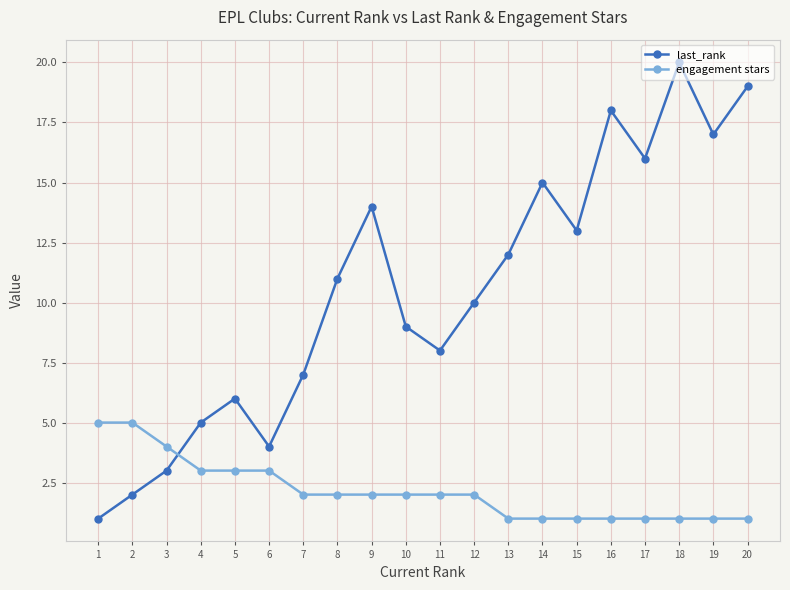

What is the difference between the maximum and second lowest values in the engagement stars series?

4